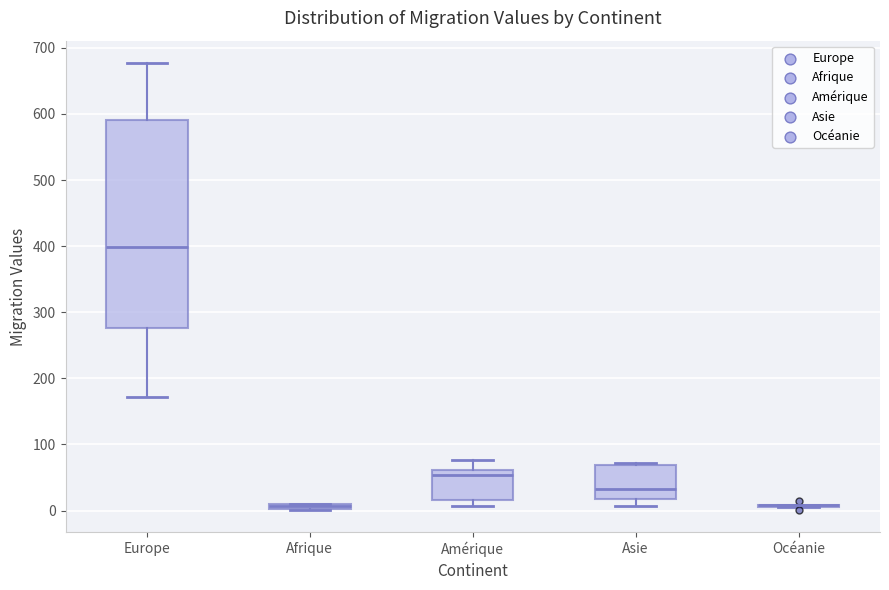

Where is the lower edge of the box for Afrique on the y-axis? The values are not printed on the chart, so give them approximately, as read against the axis.

0